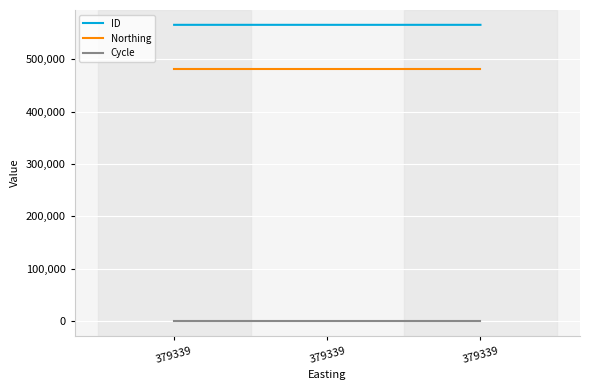

Reading right to left, what are all the values shown in this chart?

ID: 565260	565261	565266
Northing: 481901	481901	481901
Cycle: 3	3	3